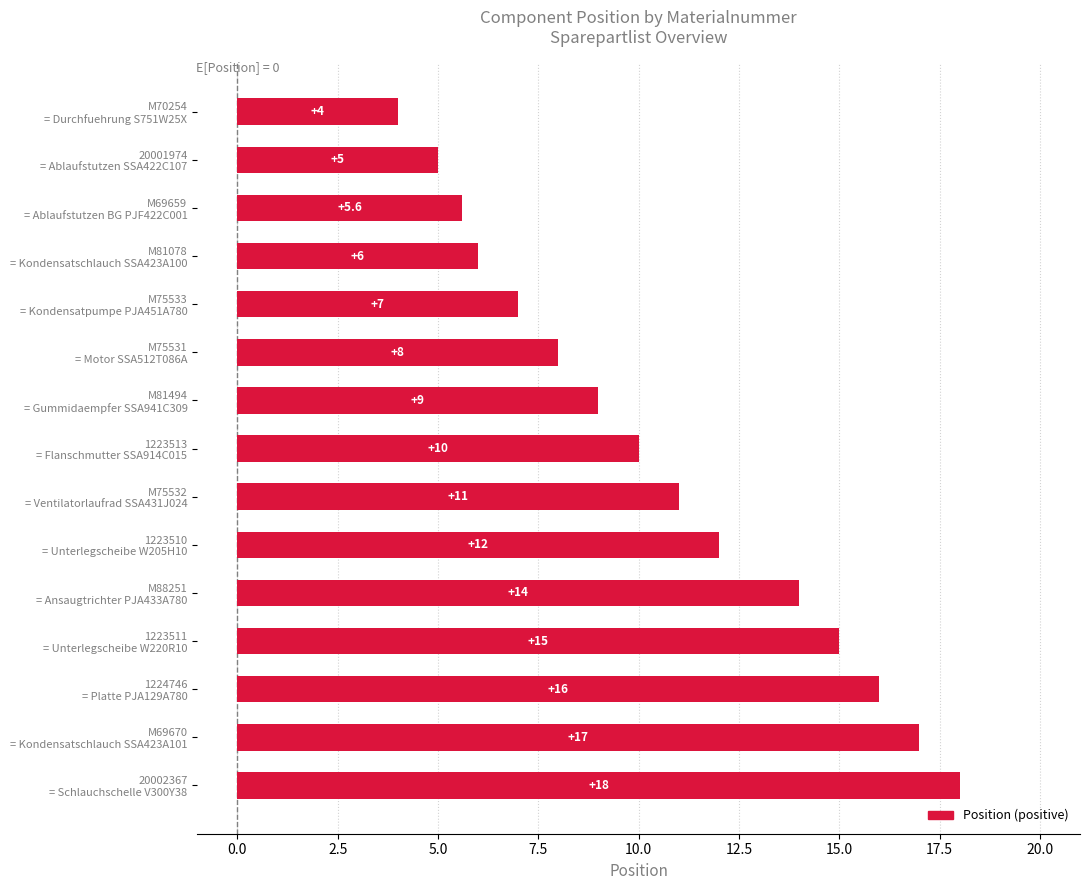

Are the bars grouped side by side (vs. stacked)?

No